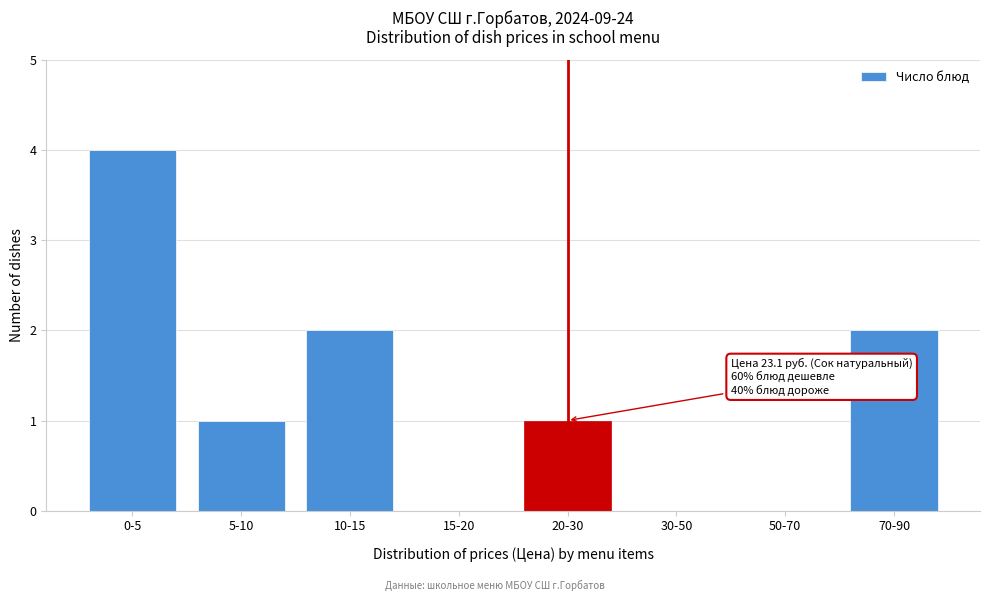

Reading left to right, transcribe all the data shown in this chart.

0-5=4	5-10=1	10-15=2	15-20=0	20-30=1	30-50=0	50-70=0	70-90=2